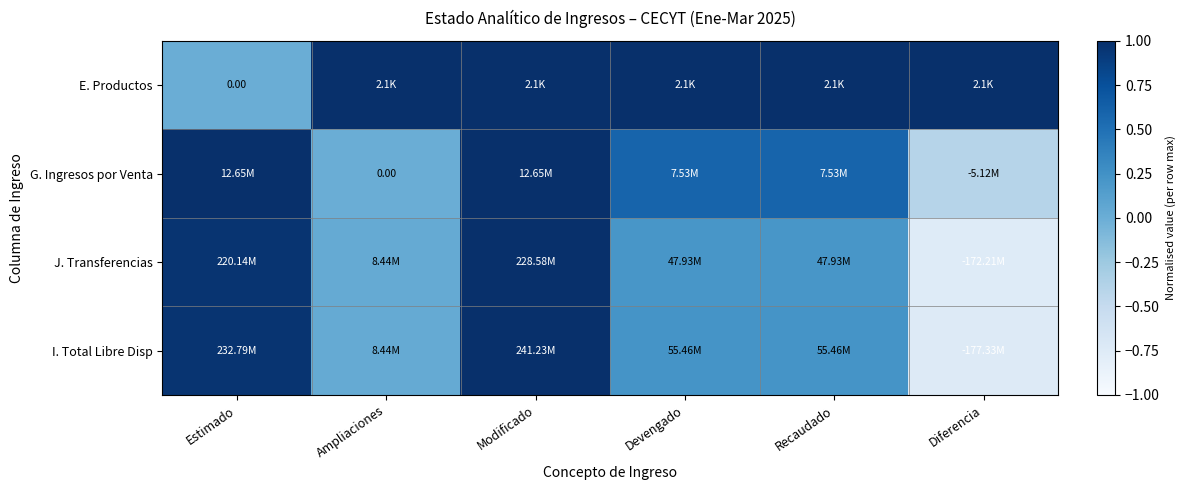

The J. Transferencias series shows -0.8 at Diferencia. True or false?

True